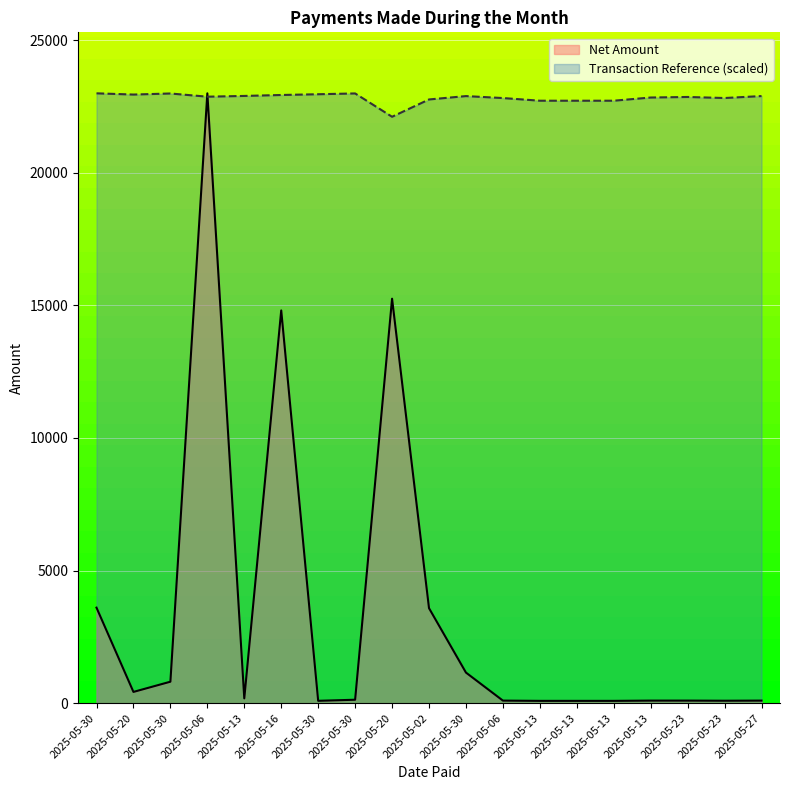

How many lines are shown in the chart?

2